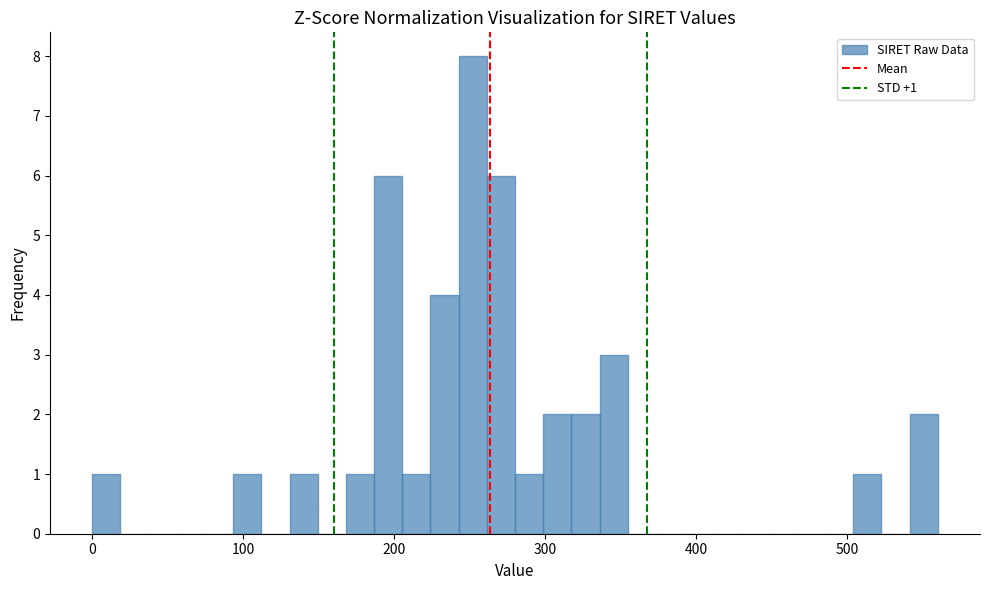

Read against the x-axis, roughly where is the centre of the tallest bar?

250